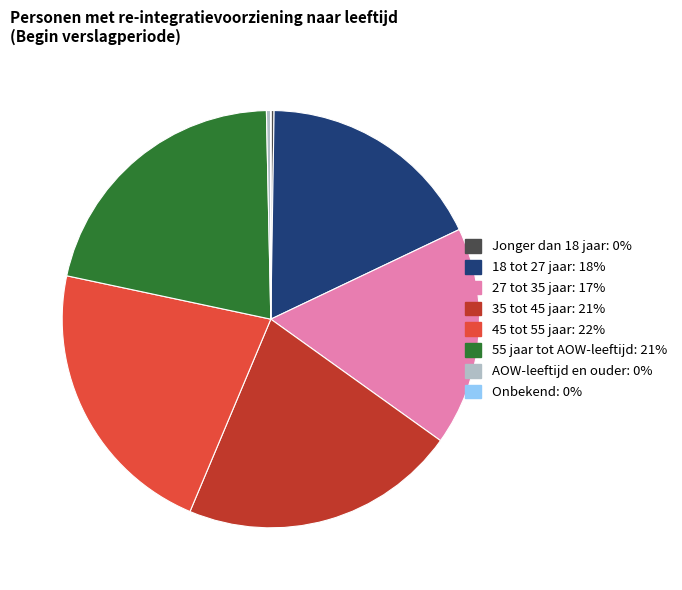

The 45 tot 55 jaar slice represents 31% of the pie. True or false?

False